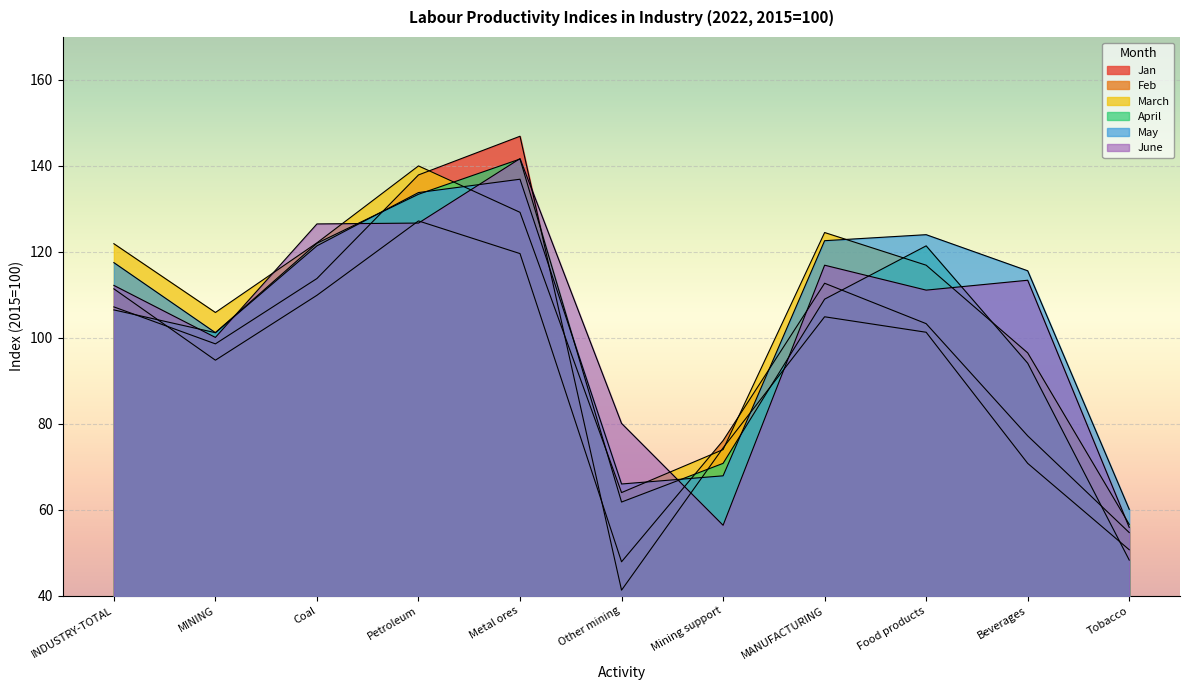

How many times do April and Feb cross each other?

4